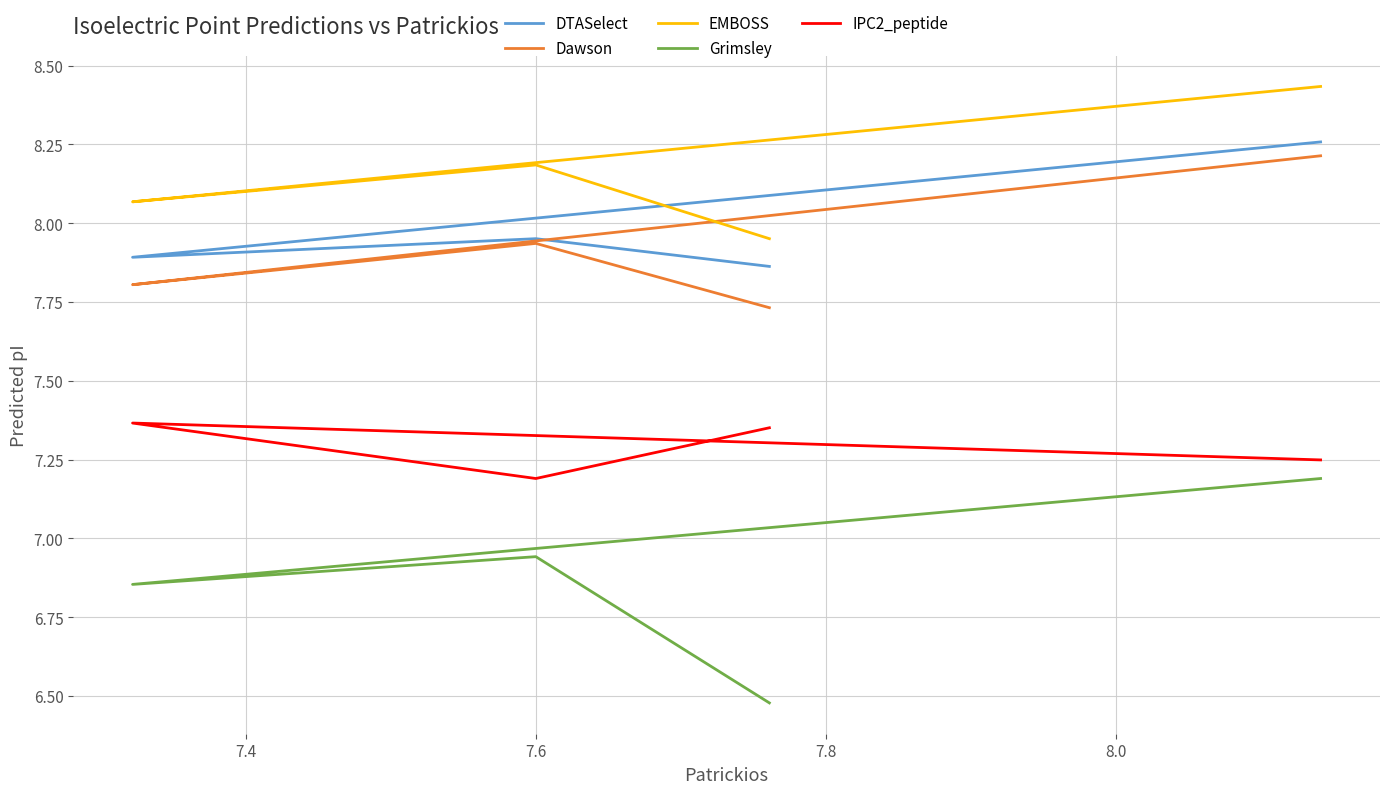

True or false: Dawson and Grimsley intersect in this chart.

False